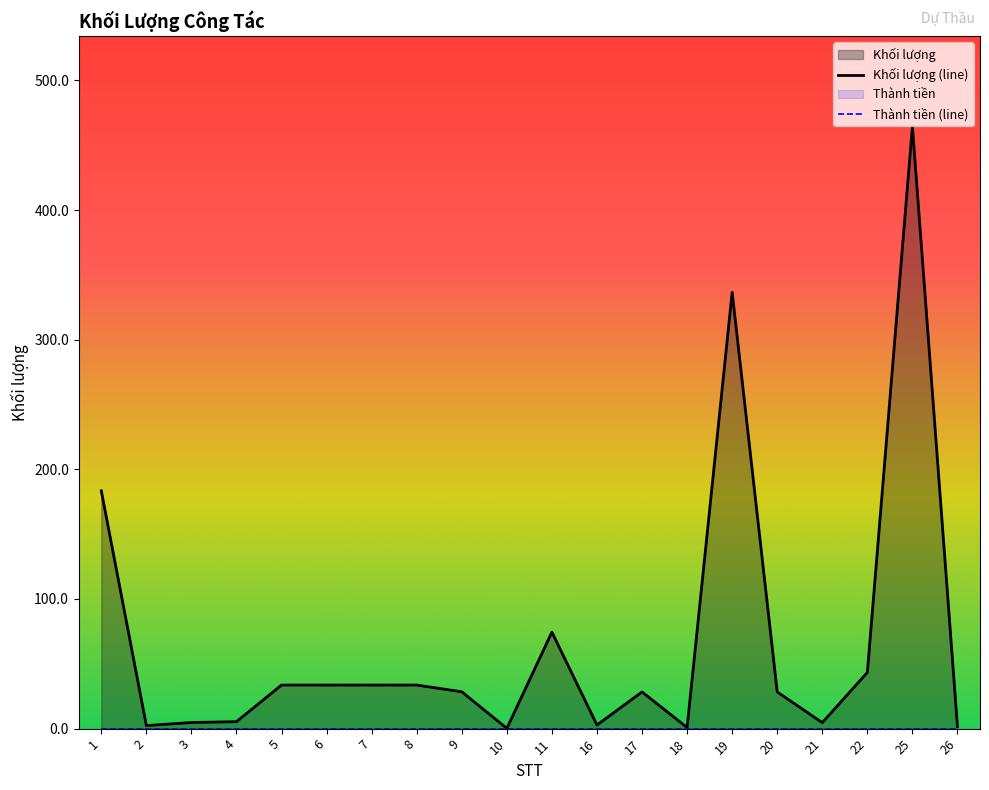

What is the difference between the maximum and minimum values?

464.3